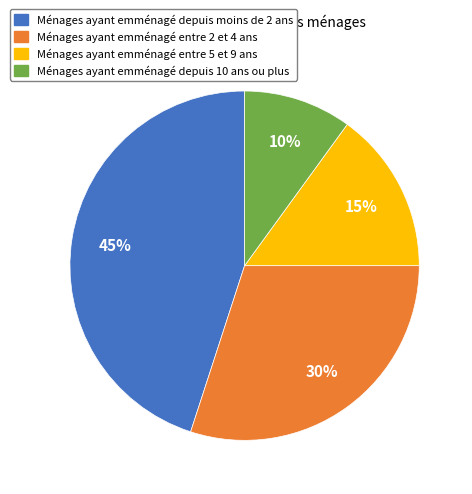

To the nearest percent, what portion does Ménages ayant emménagé depuis 10 ans ou plus represent?

10%